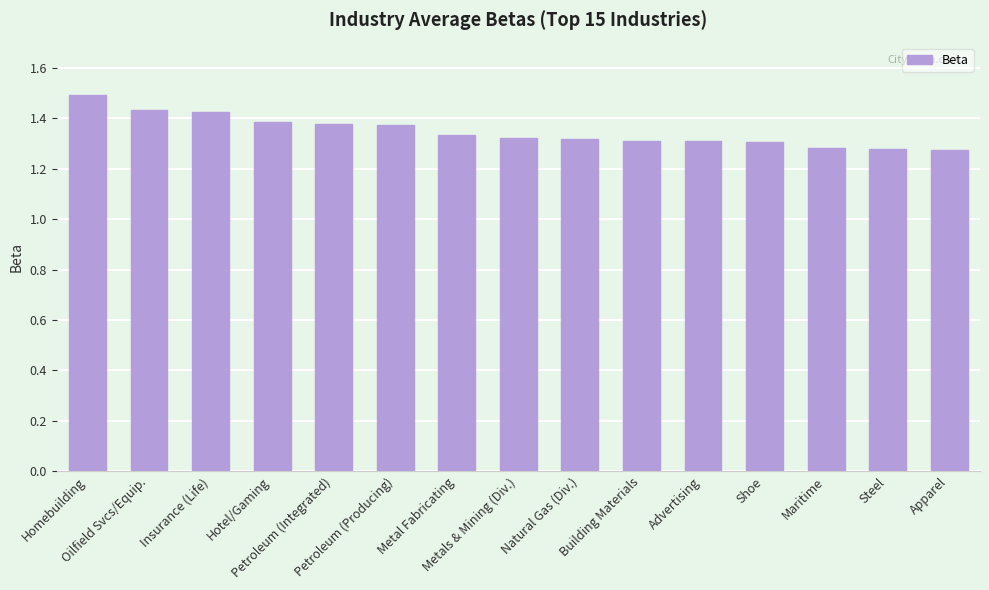

Approximately how many times larger is the value at Oilfield Svcs/Equip. compared to Metals & Mining (Div.)?

1.1